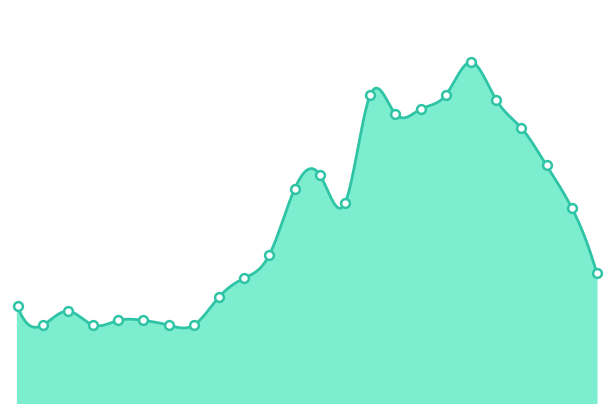

What is the ratio of the value at 06:00 to the value at 12:00?

0.8